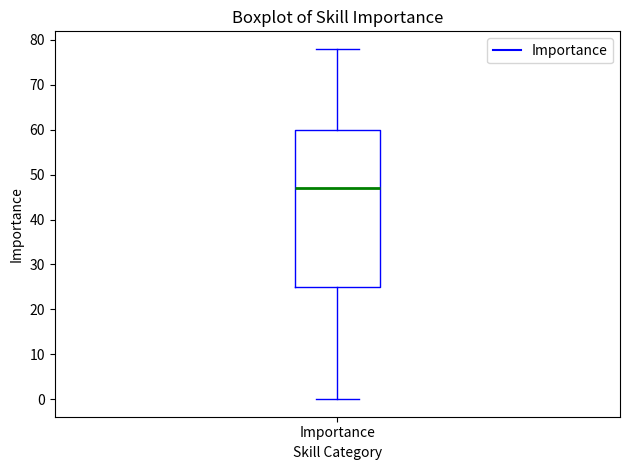

Read this box plot against the y-axis: the position of the median line, the range covered by the box, and the ends of both whiskers. The values are not printed on the chart, so give them approximately, as read against the axis.

median 47, box 25 to 60, whiskers 0 to 78